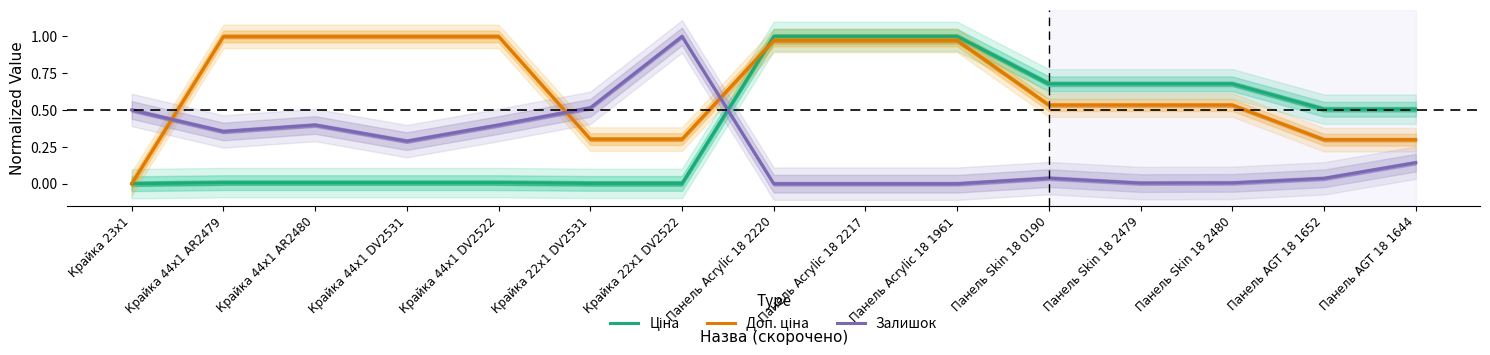

How many intersections are there between Ціна and Залишок?

1